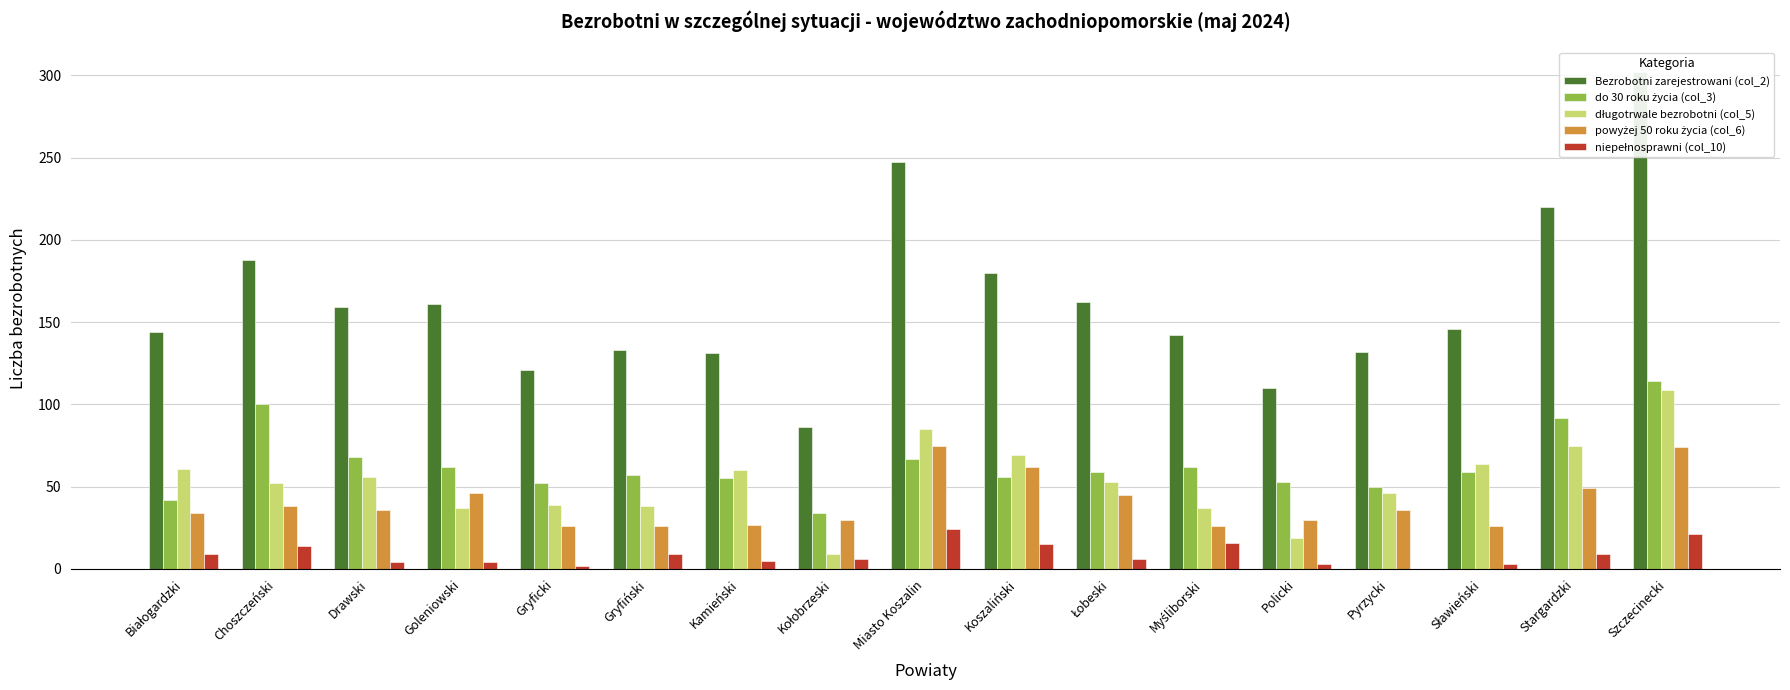

What value does the Bezrobotni zarejestrowani (col_2) series have at Pyrzycki, to the nearest 50?

150